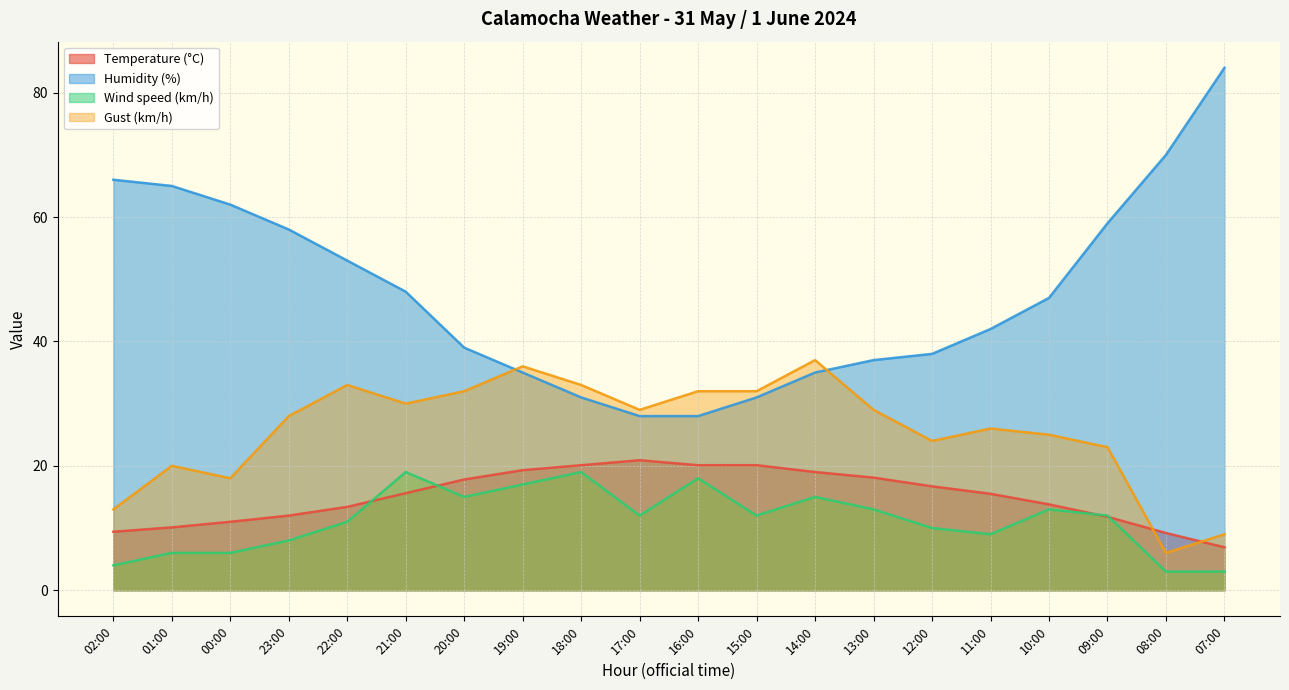

Rank the series by their maximum value, from lowest to highest.

Wind speed (km/h), Temperature (°C), Gust (km/h), Humidity (%)